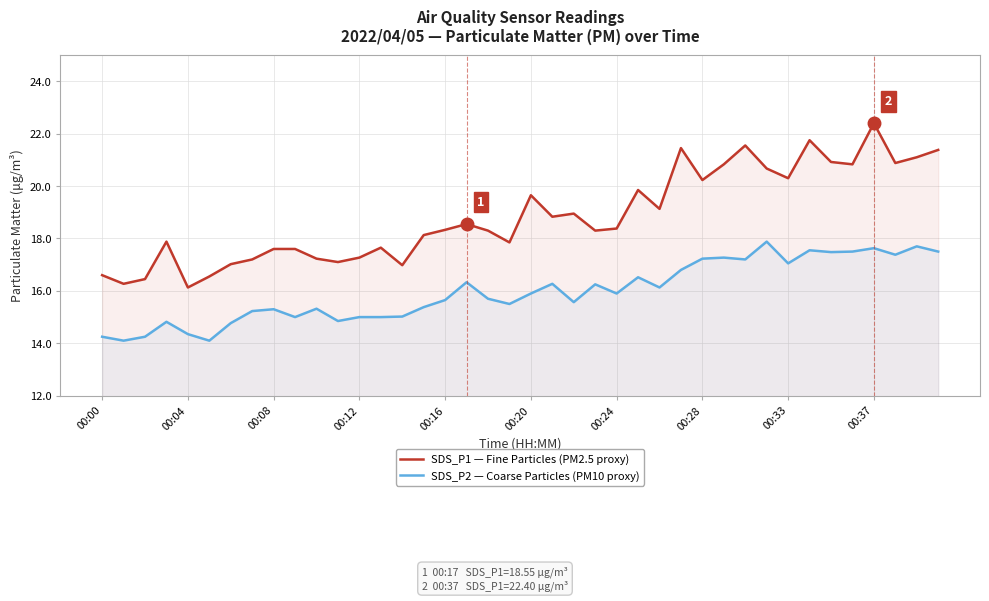

What is the total value across all series at 00:33?

37.4